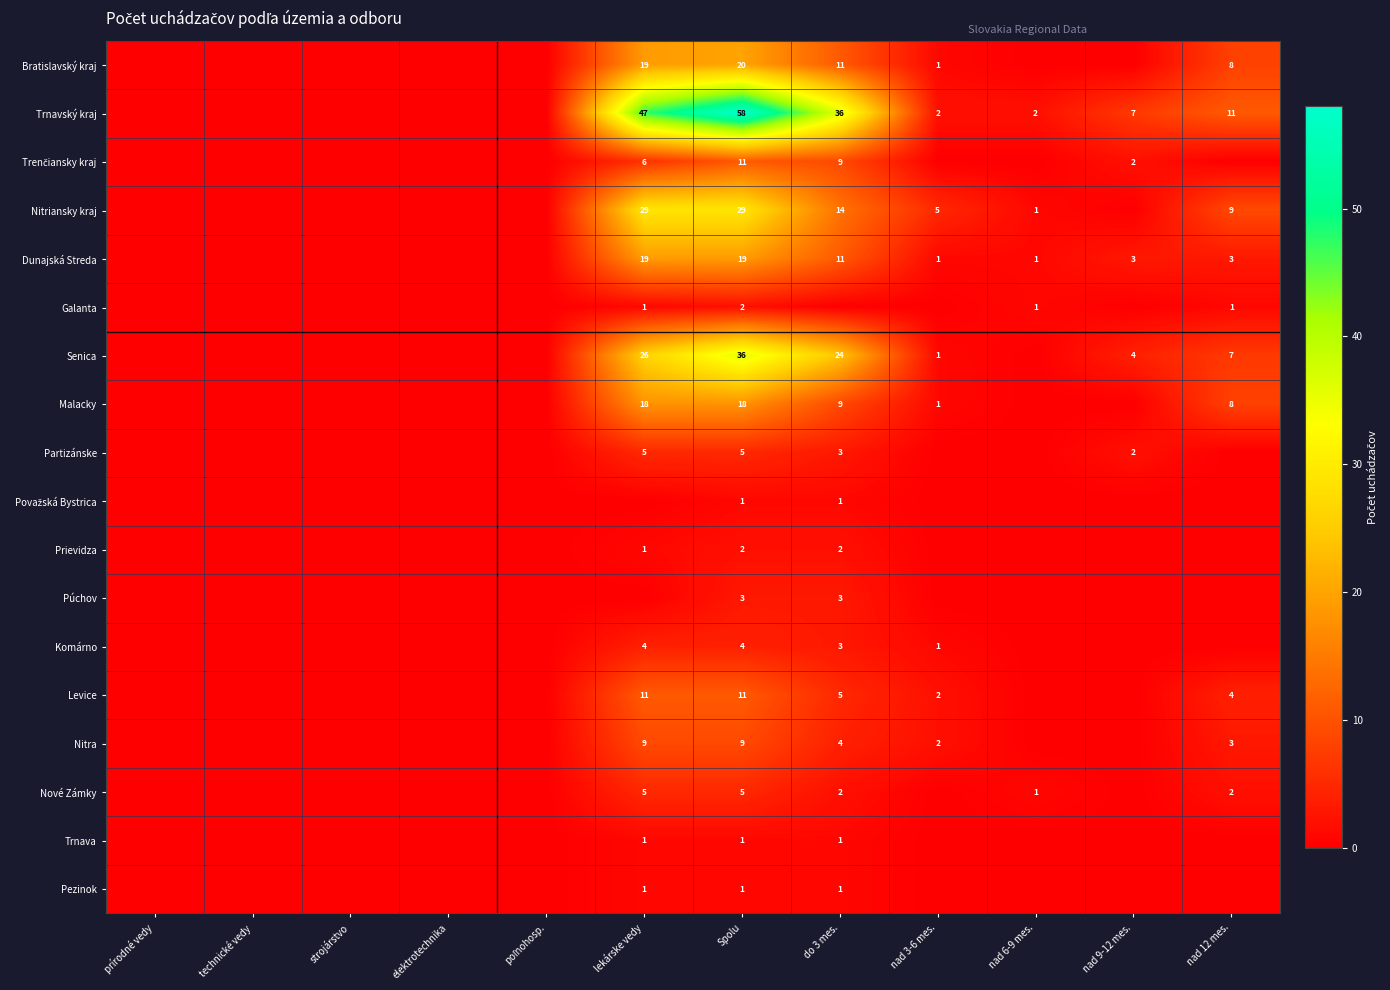

What is the total value across all series at nad 9-12 mes.?

18